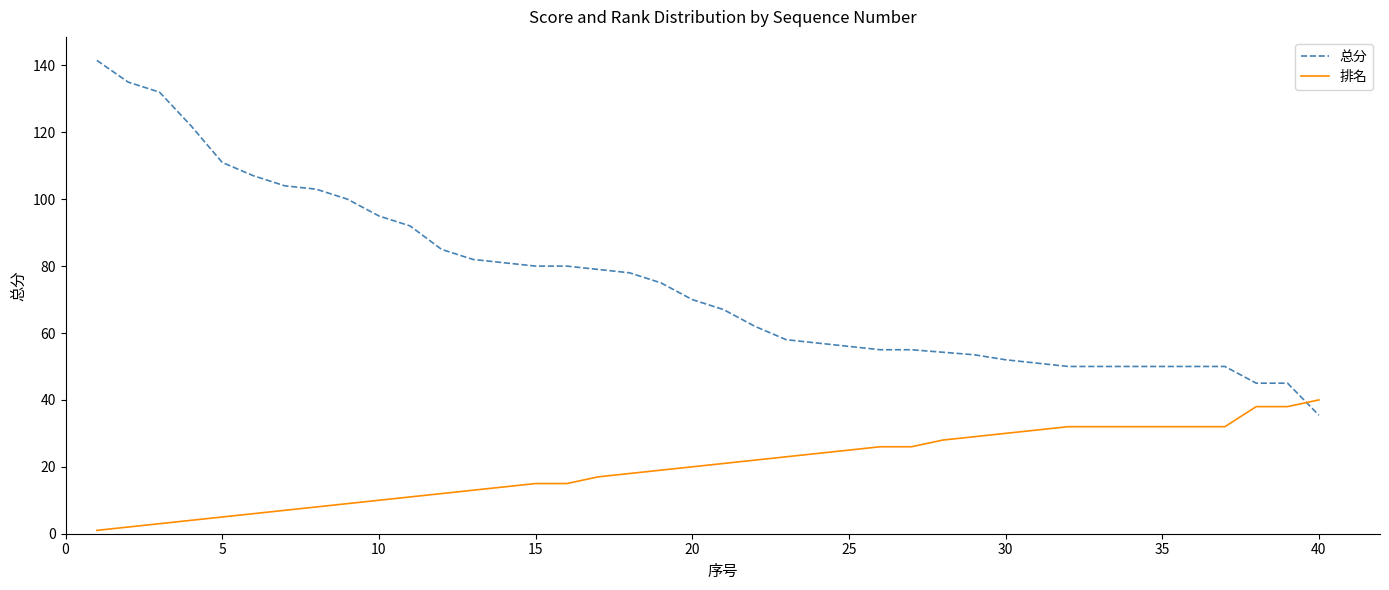

What is the difference between the maximum and minimum values in the 排名 series?

39.0